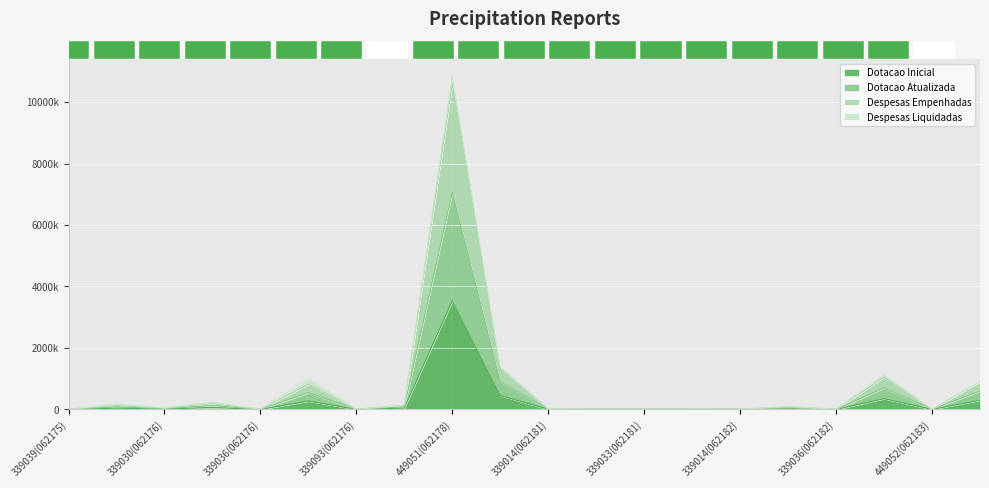

What is the difference between the maximum and minimum values in the Despesas Empenhadas series?

10600455.8